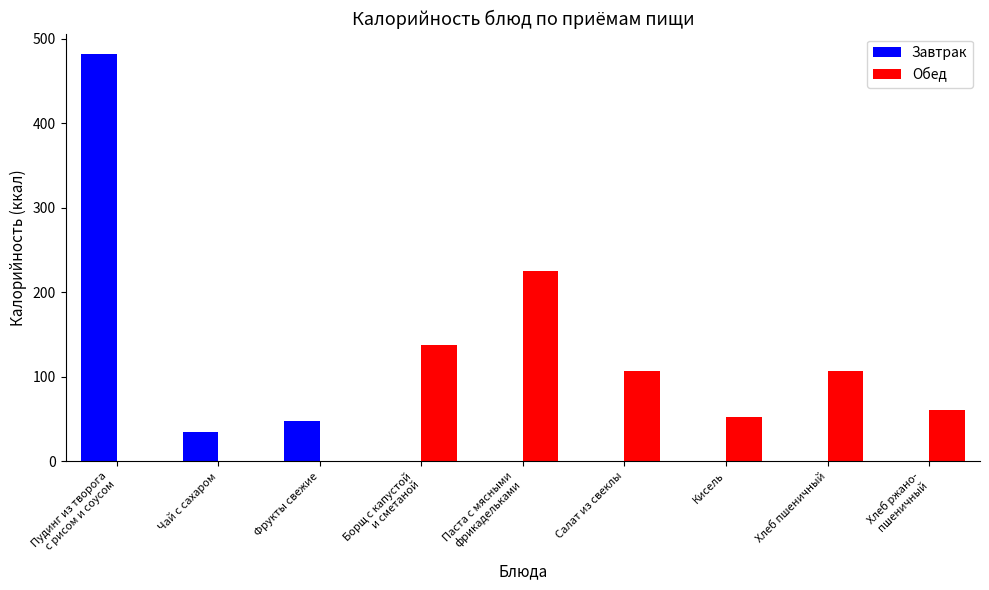

Where does the Обед series first go above 60?

Борщ с капустой
и сметаной